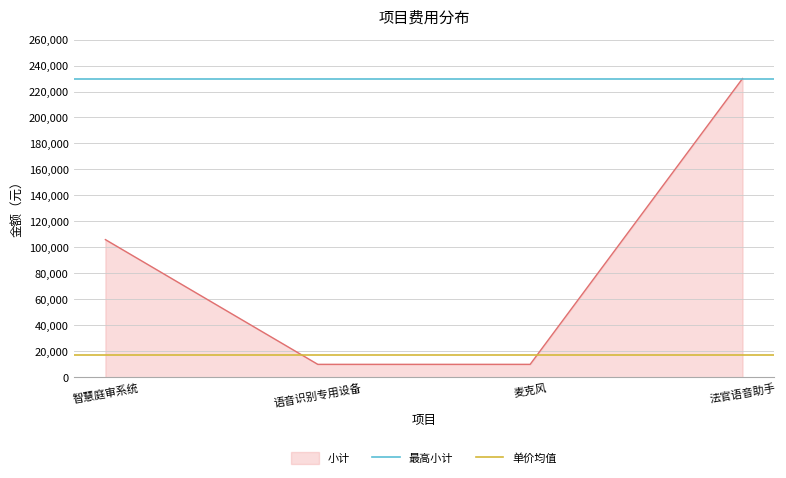

True or false: 小计 has more than 2 interior local peaks.

False